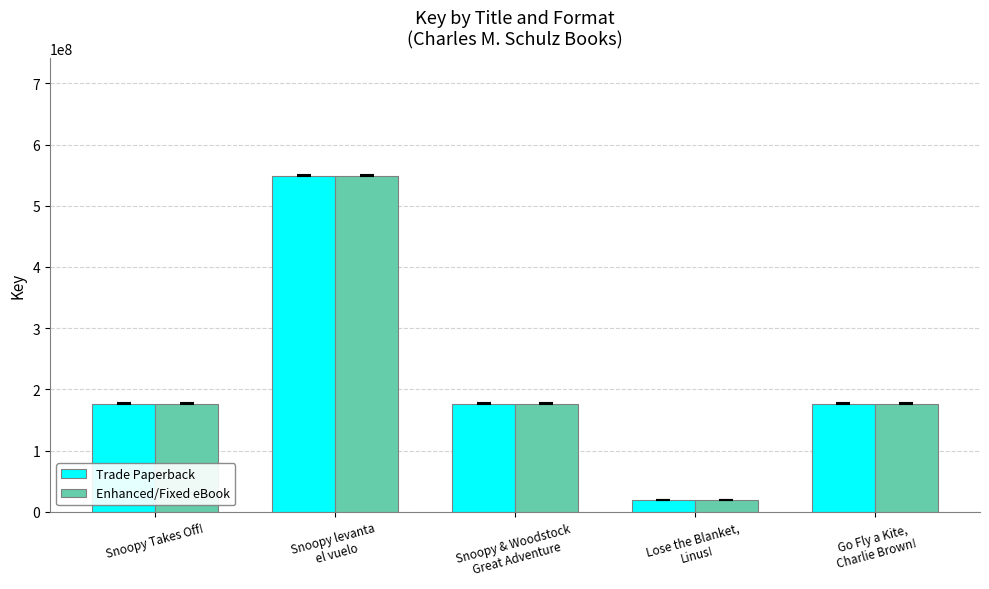

True or false: Enhanced/Fixed eBook has a value of 277495656 at Snoopy & Woodstock
Great Adventure.

False